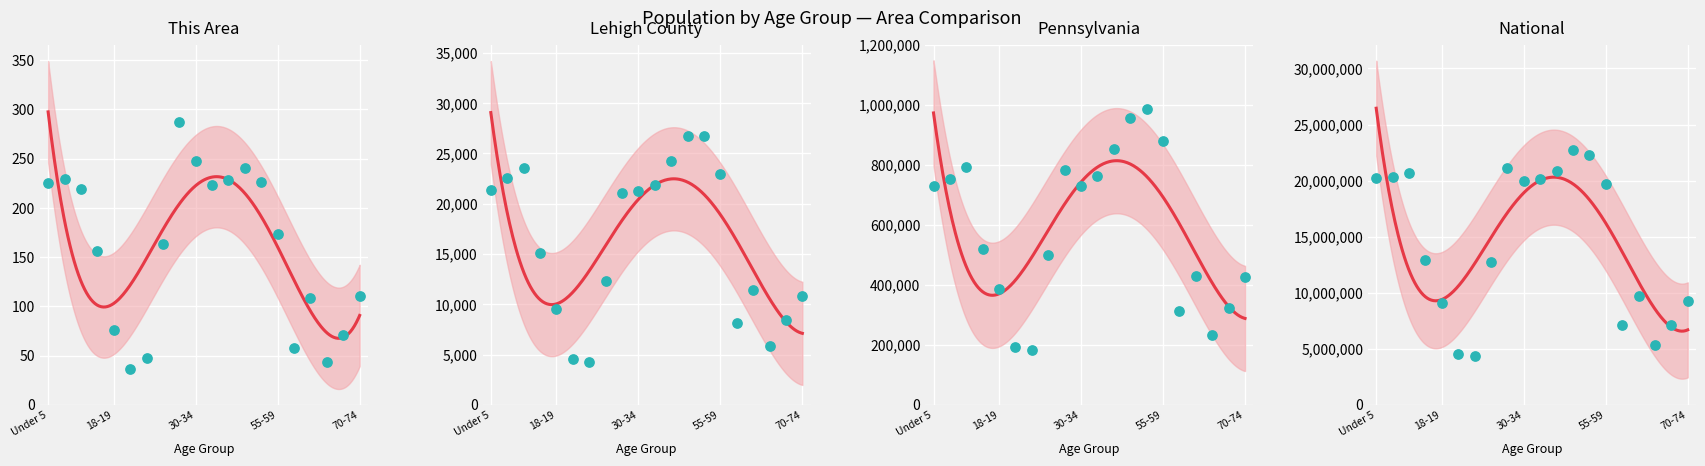

What are all the series names shown in the legend?

This Area, Lehigh County, Pennsylvania, National